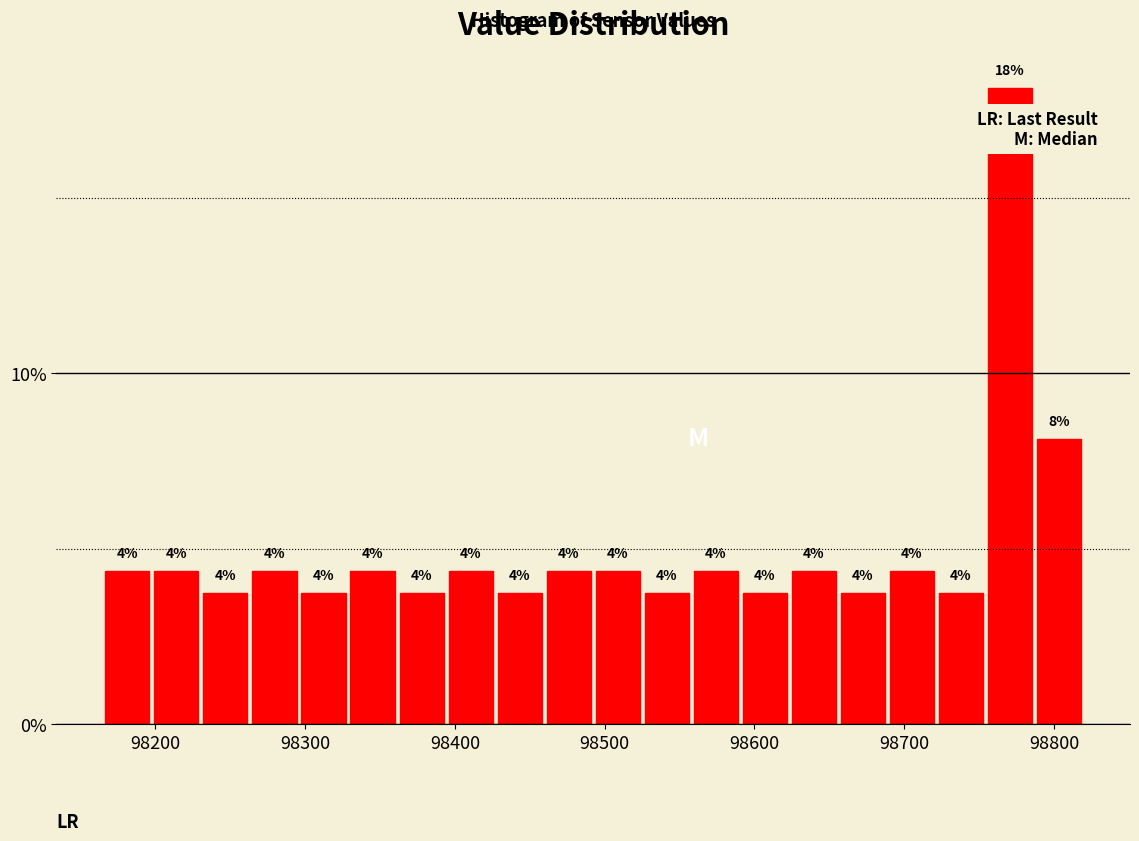

Read against the x-axis, roughly where is the centre of the tallest bar?

98770